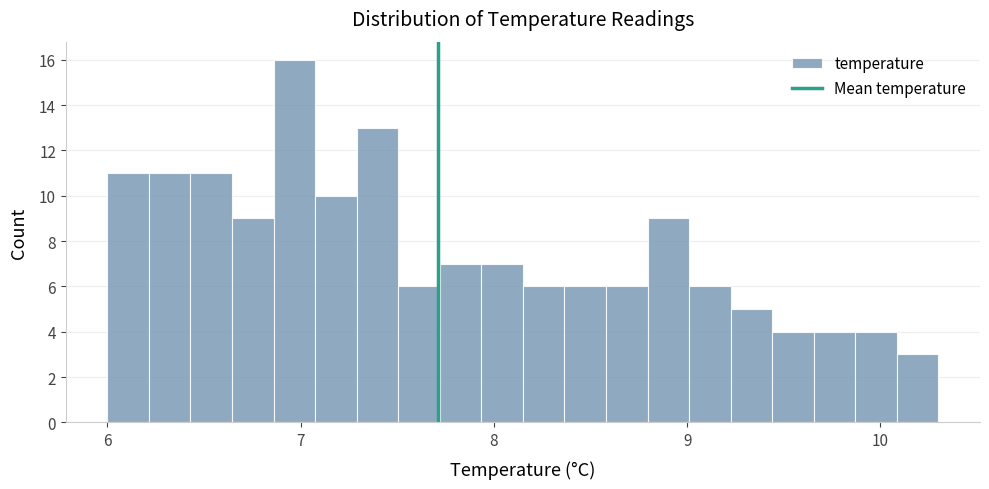

Around what value on the x-axis is the tallest bar? Give the approximate position of its centre, as read against the axis.

7.0